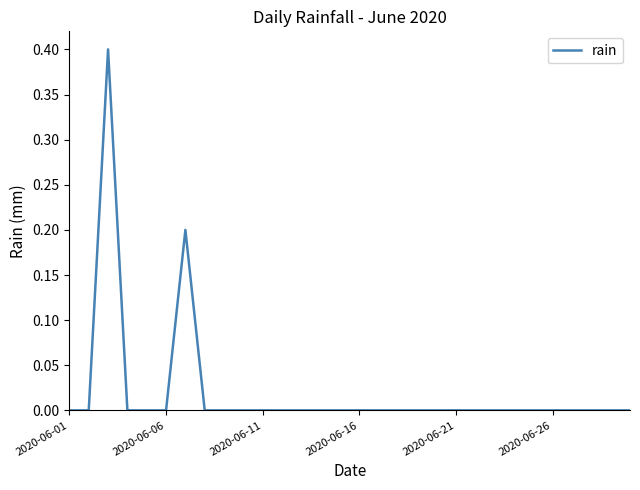

What is the greatest value displayed?

0.4